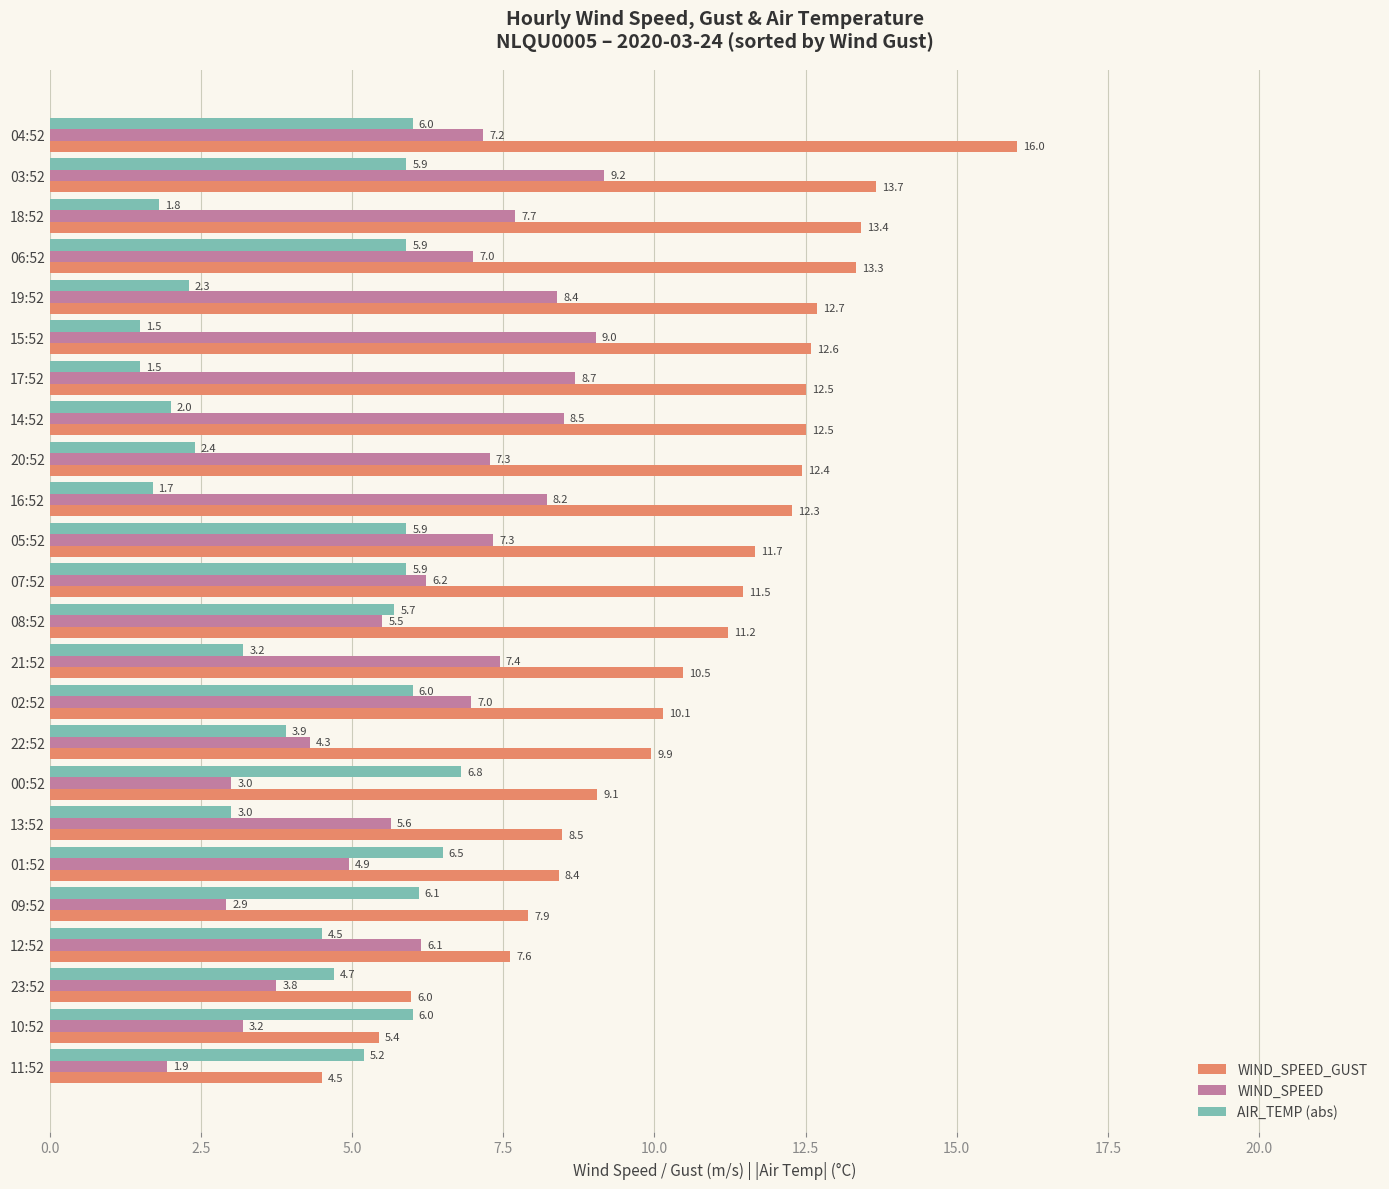

The value of AIR_TEMP (abs) at 14:52 is 0.5. True or false?

False